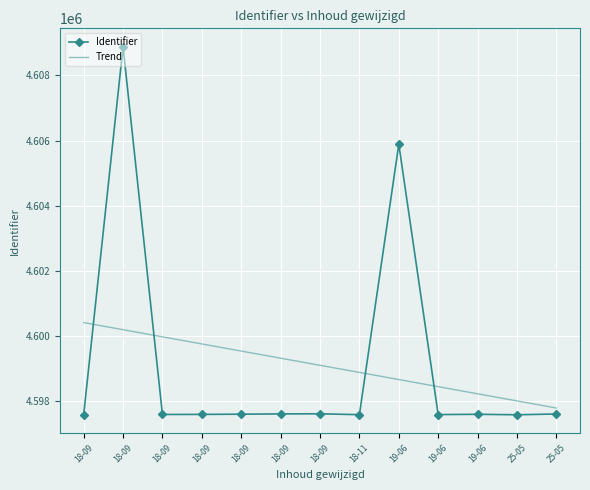

Where is Identifier nearest to the value 4603223?

19-06